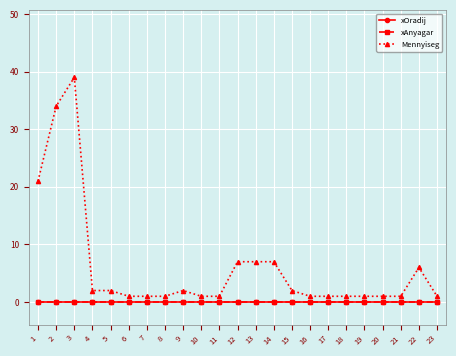

Does the chart have visible grid lines?

Yes